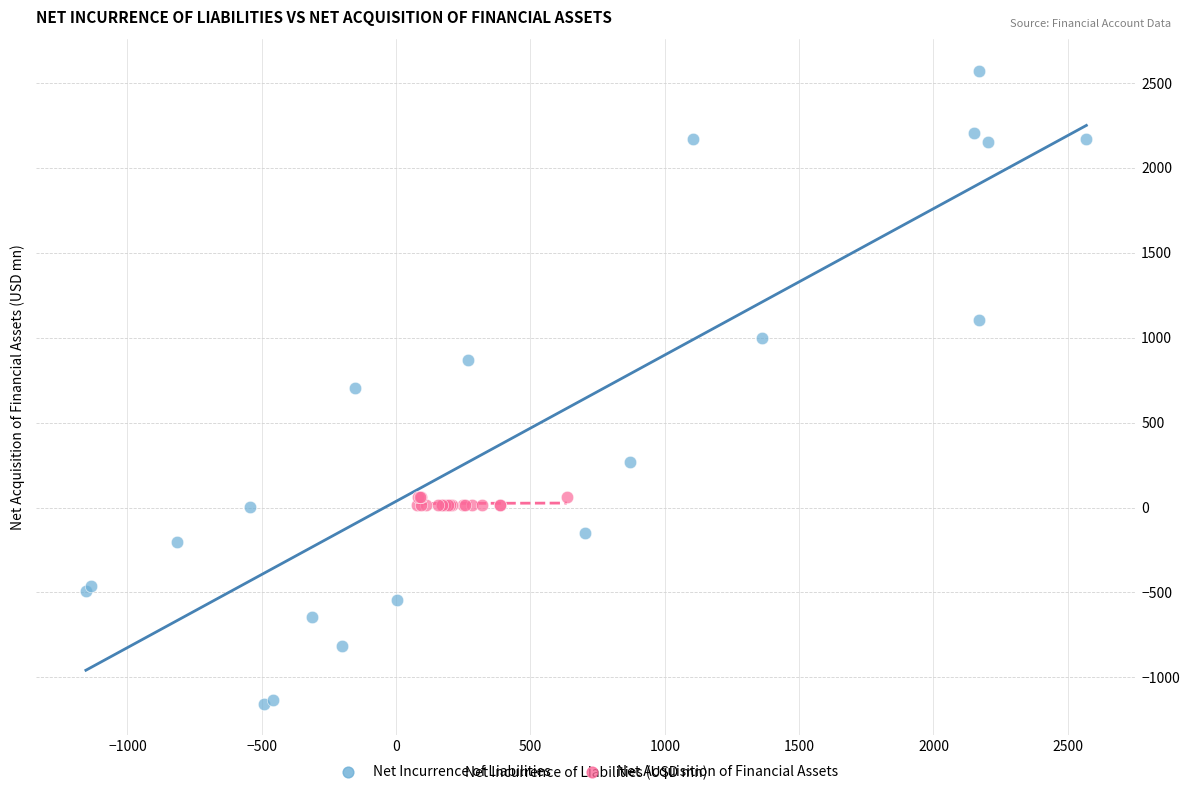

Which series reaches the maximum Y coordinate?

Net Incurrence of Liabilities